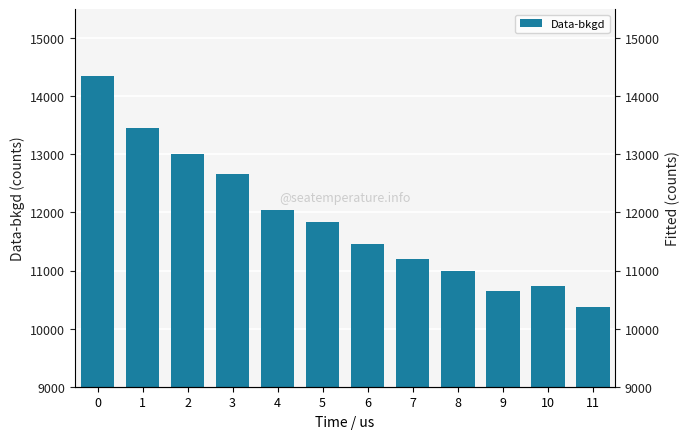

How many values exceed 11835?

5